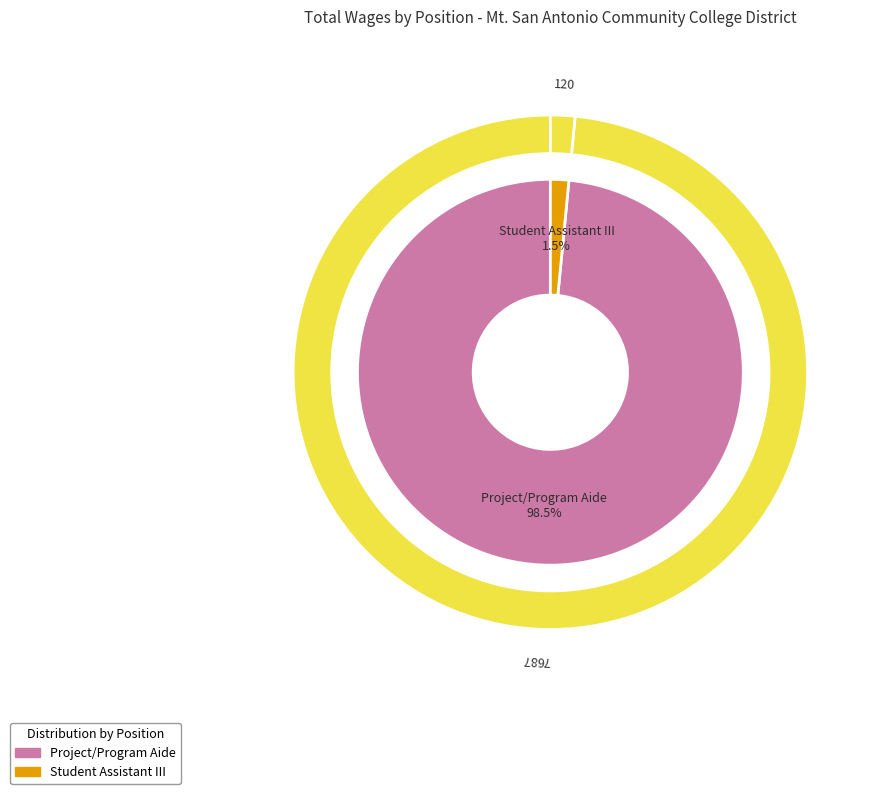

To the nearest percent, what percentage of the pie is Project/Program Aide?

98%